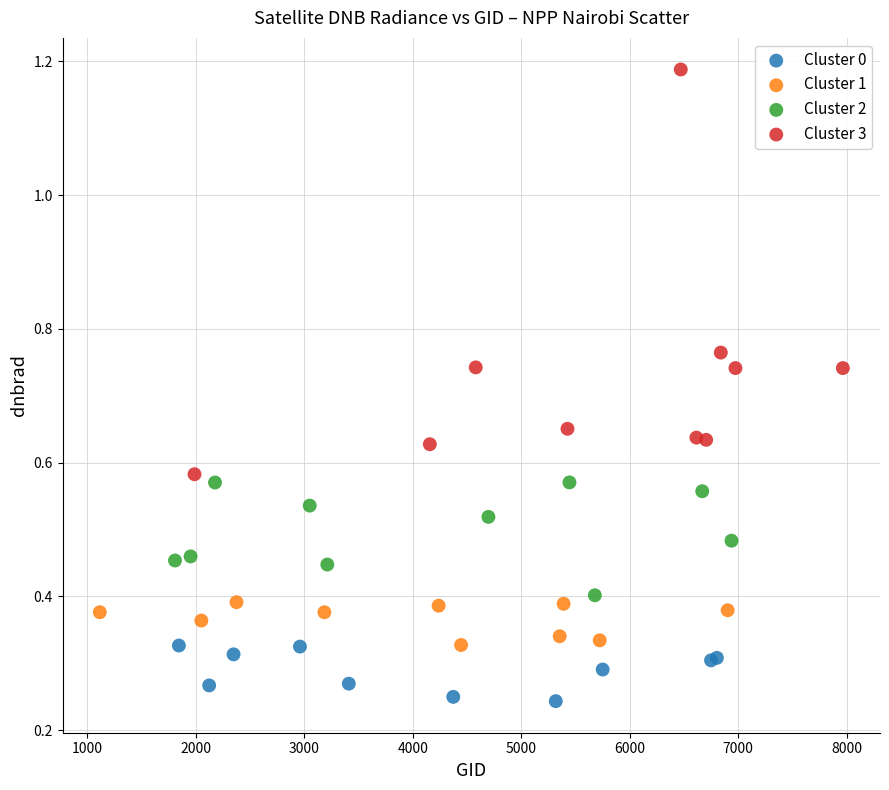

Which series has the widest spread of Y values?

Cluster 3